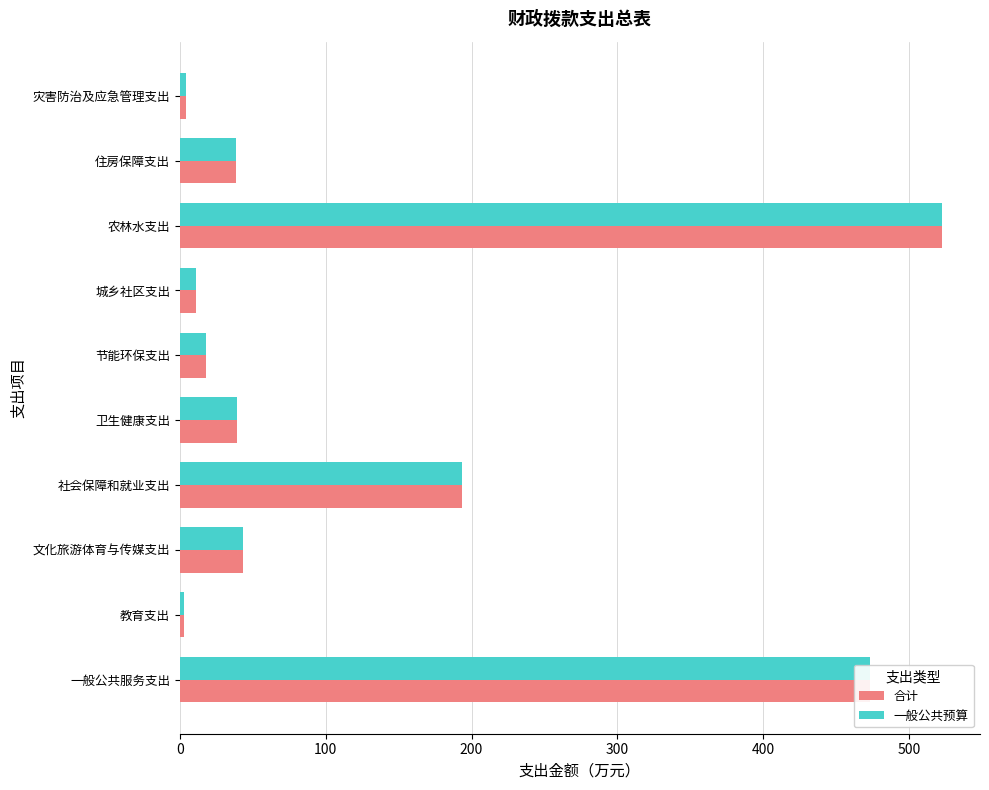

What are all the series names shown in the legend?

合计, 一般公共预算